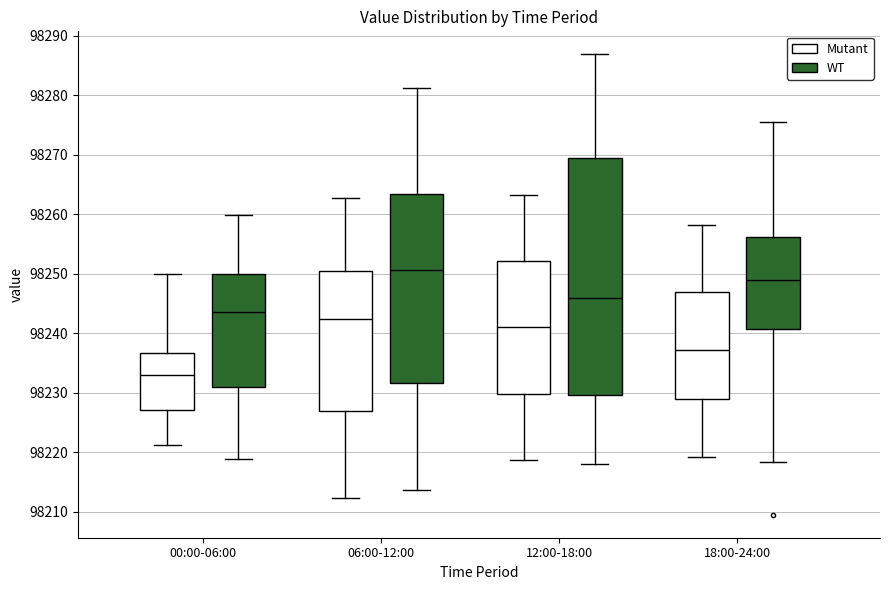

Comparing the boxes themselves (not the whiskers), which one is the tallest?

12:00-18:00 (WT)